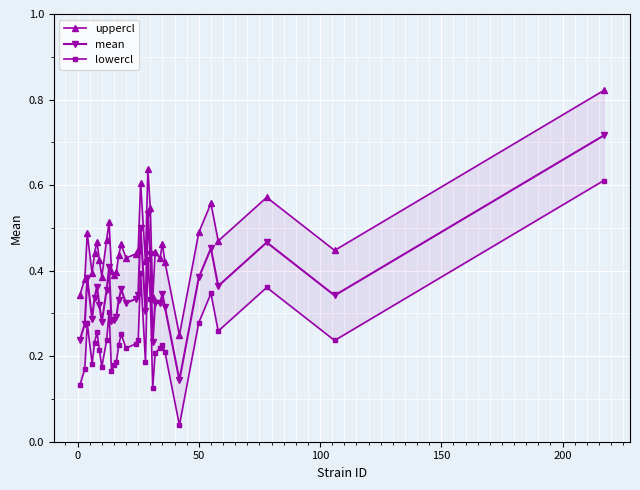

Count the mean values in the range 0 to 1.

34